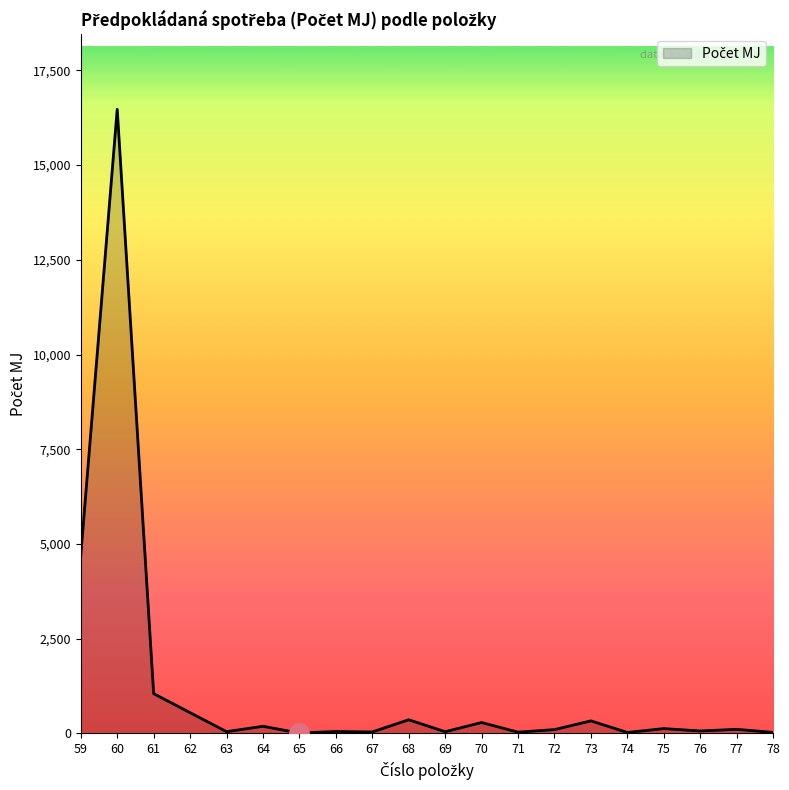

How many distinct data groups are displayed?

1